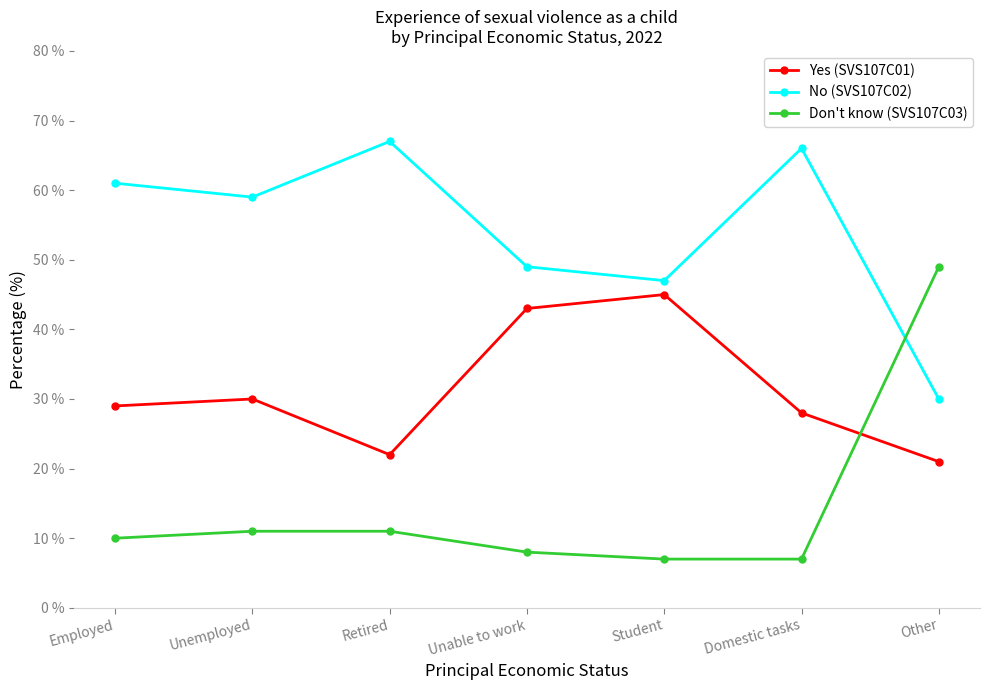

True or false: Yes (SVS107C01) and Don't know (SVS107C03) intersect in this chart.

True